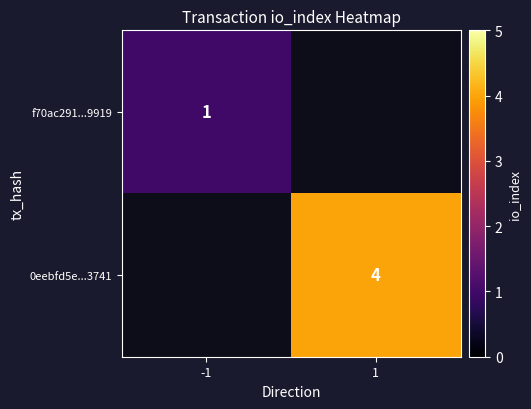

Is it true that 0eebfd5e...3741 equals 4 at 1?

True